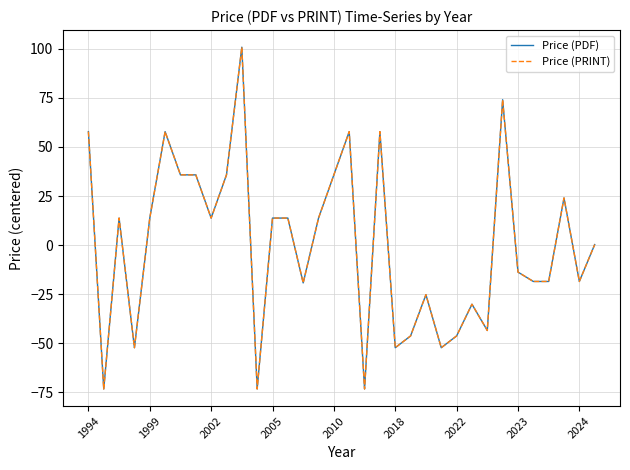

Does the chart display data point markers on the line(s)?

No